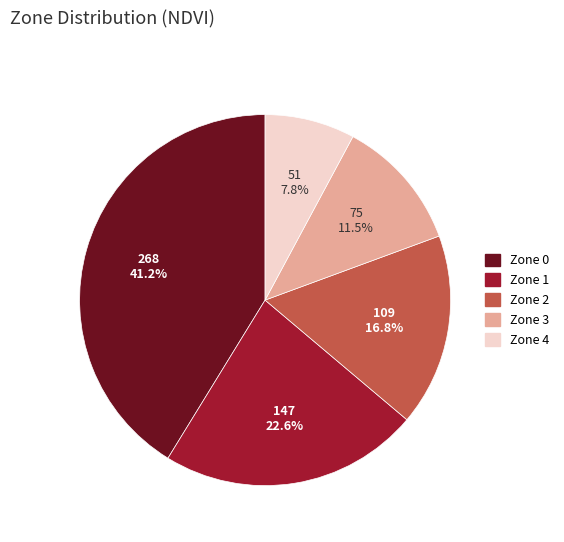

Is there a majority slice in this chart?

No